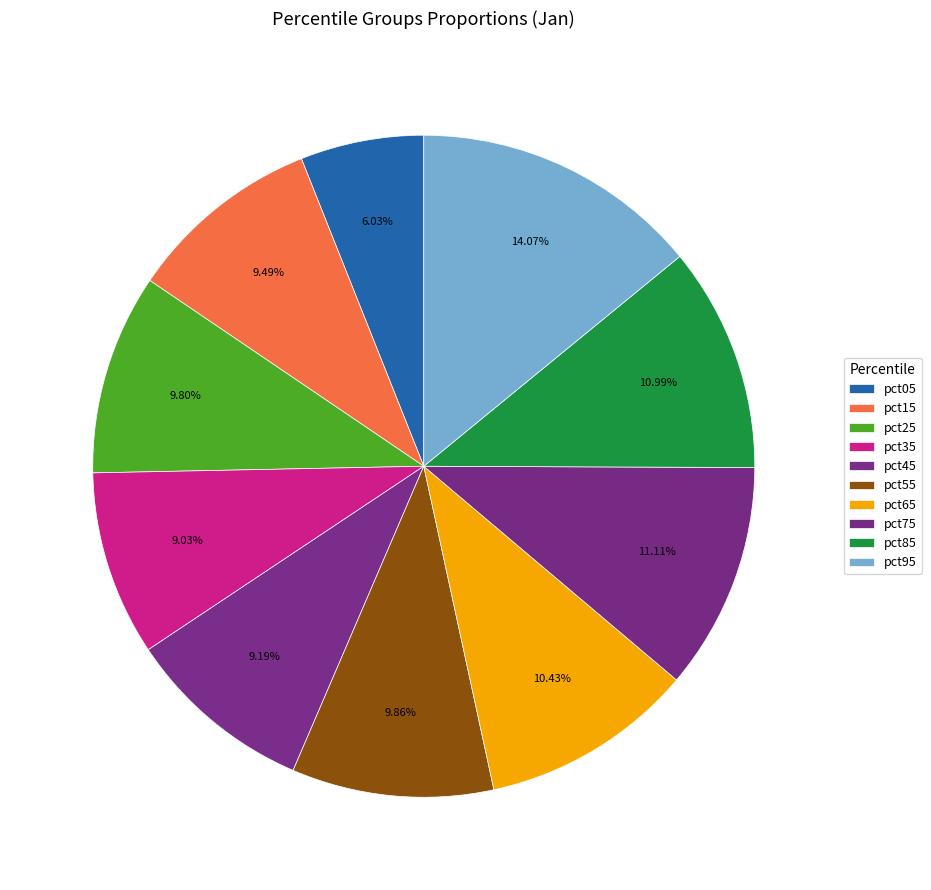

How many slices are in this pie chart?

10